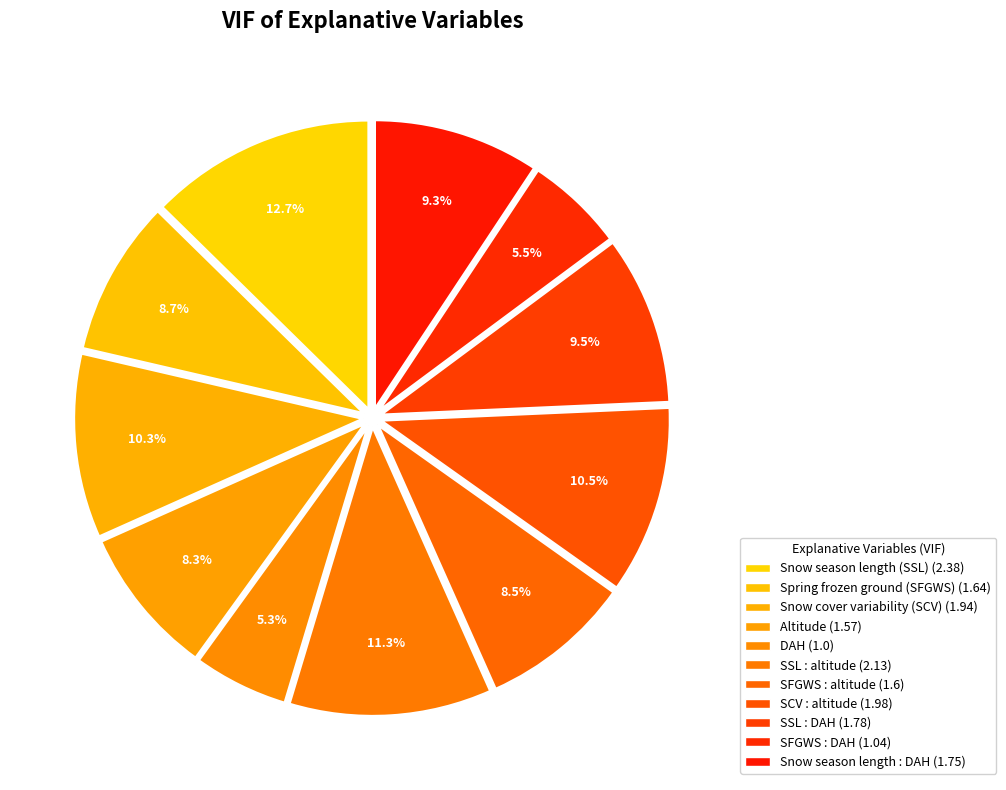

How many slices are in this pie chart?

11